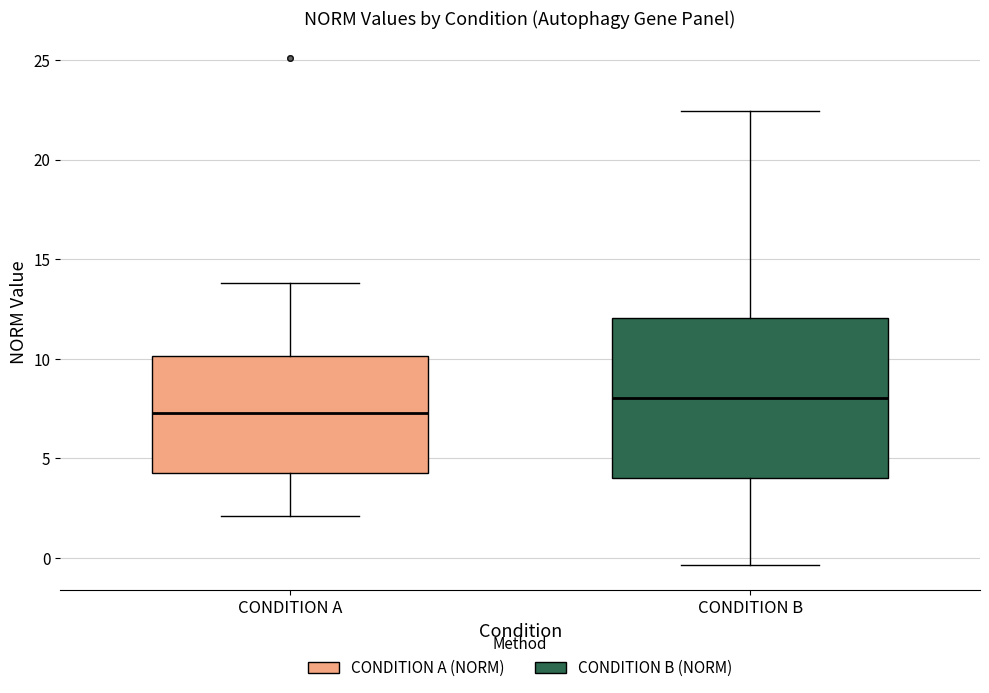

Which box has the lowest median line?

CONDITION A